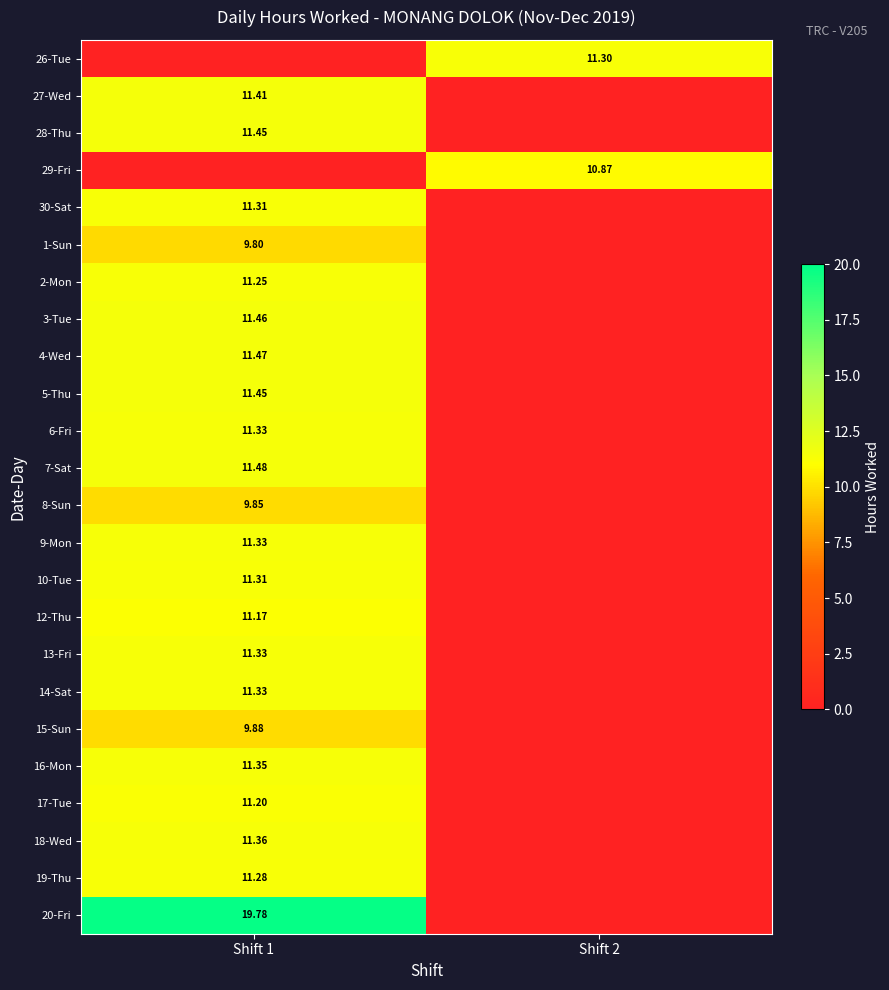

Is the value of 3-Tue at Shift 1 greater than the value of 27-Wed at Shift 1?

Yes